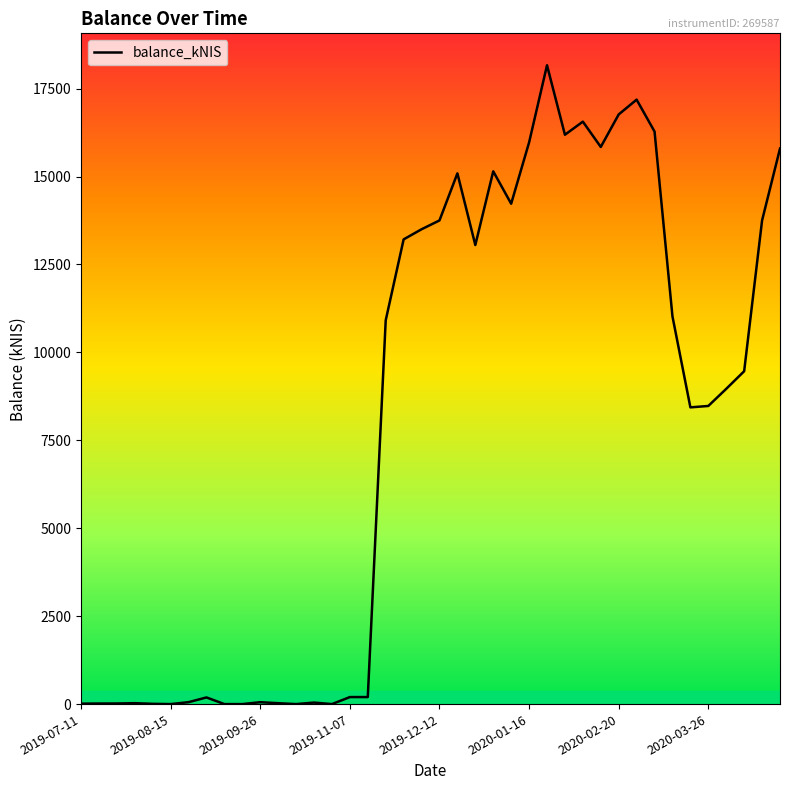

What is the difference between the maximum and minimum values?

18165.0